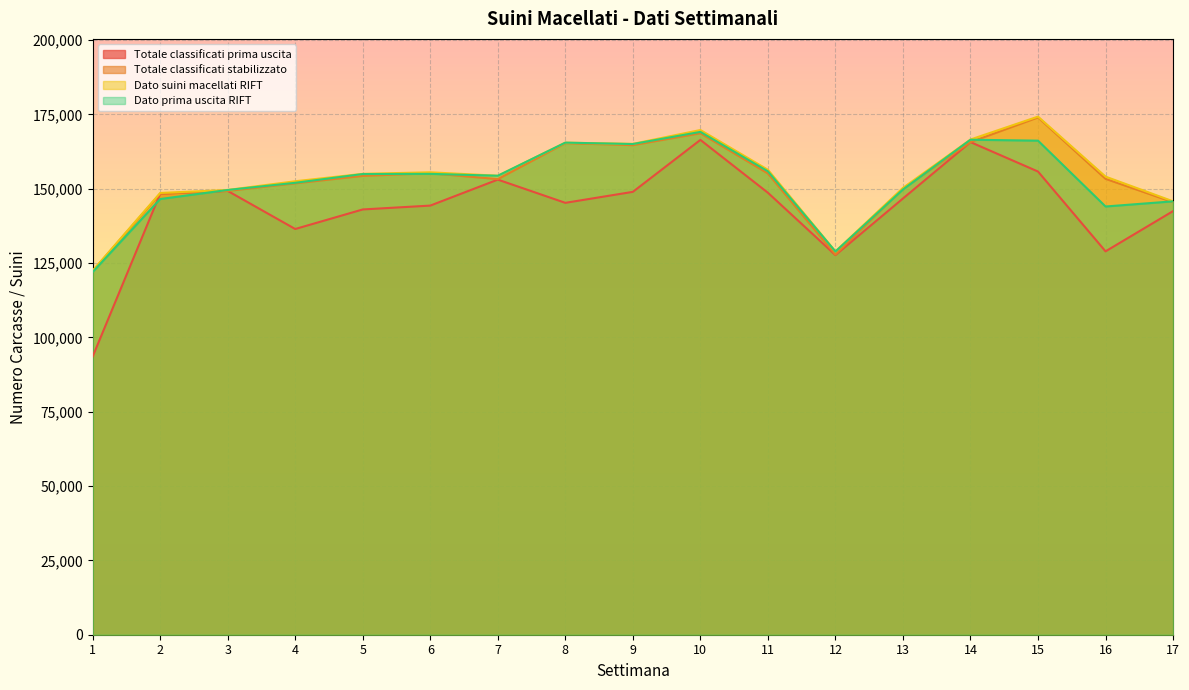

Between 3 and 11, which is larger?

3